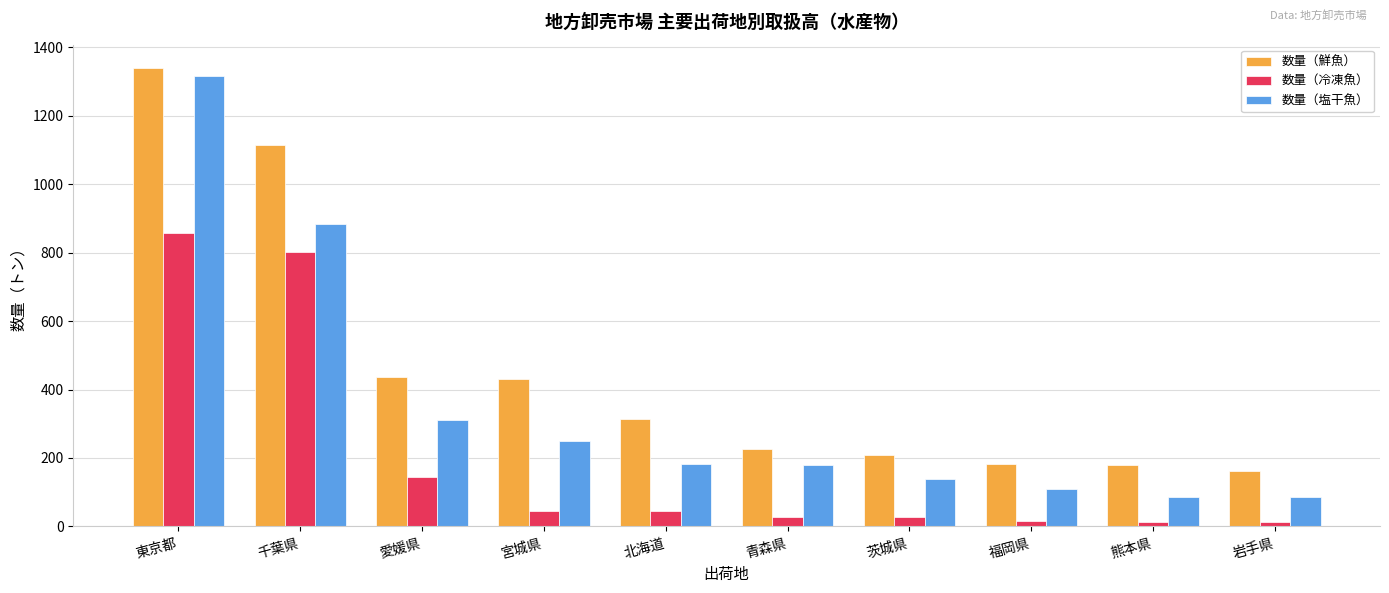

Rank the series at 東京都 from highest to lowest value.

数量（鮮魚）, 数量（塩干魚）, 数量（冷凍魚）